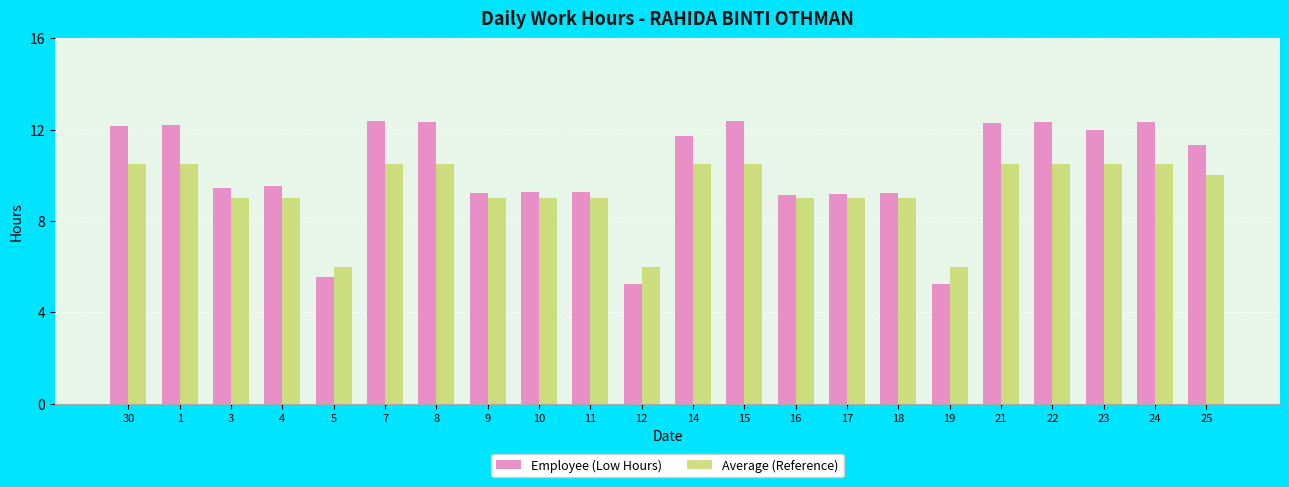

What is the label of the 18th bar from the left?

21